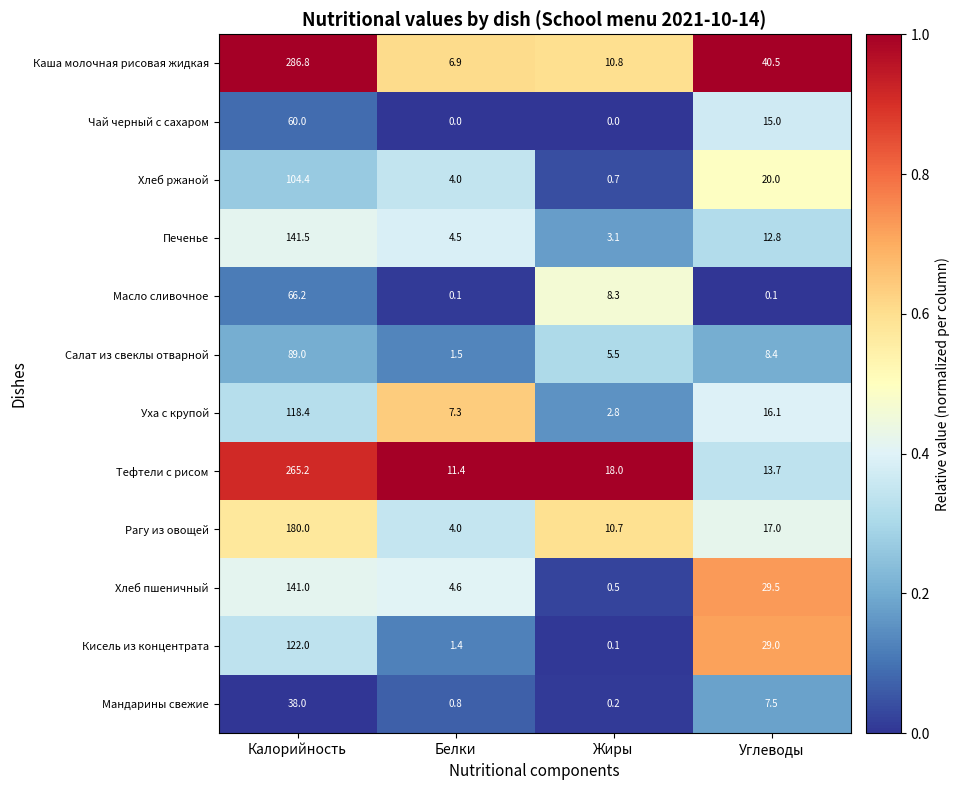

What is the sum of the Уха с крупой values at Жиры and Углеводы?

18.9